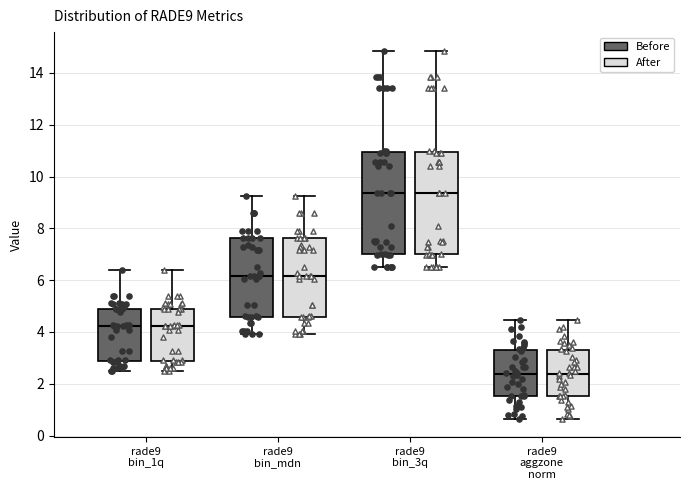

Where does the lower whisker of the box for rade9 aggzone norm (After) end on the y-axis? The values are not printed on the chart, so give them approximately, as read against the axis.

0.6